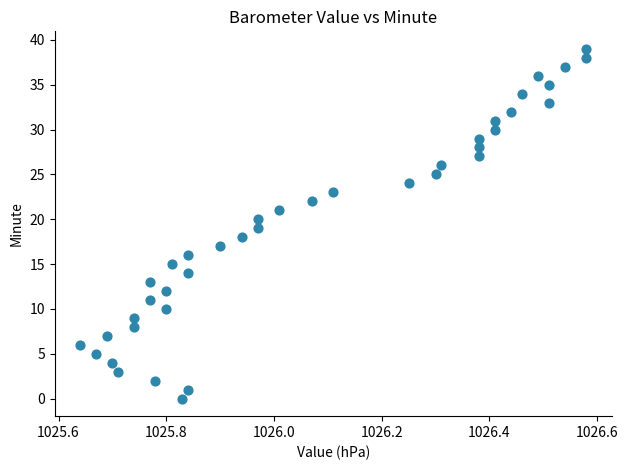

What is the range of Y values (max minus min)?

39